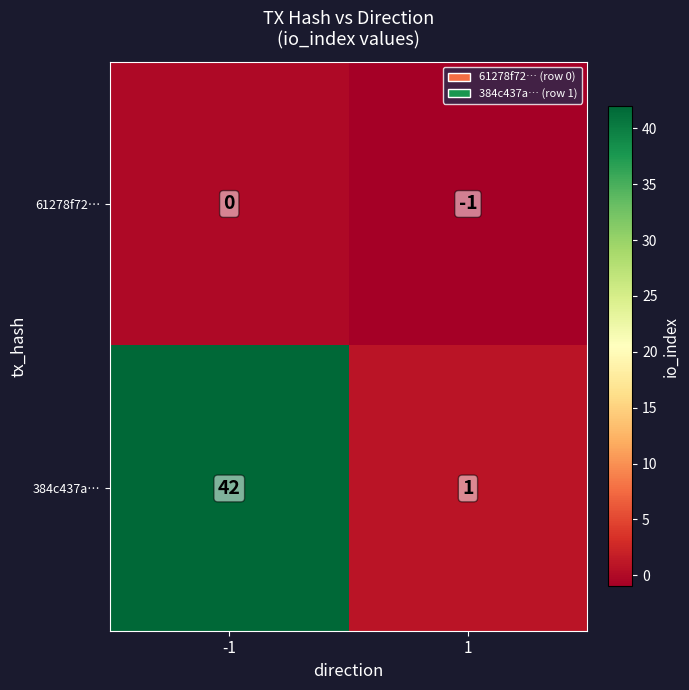

What is the difference between the maximum and minimum values in the 384c437a… series?

41